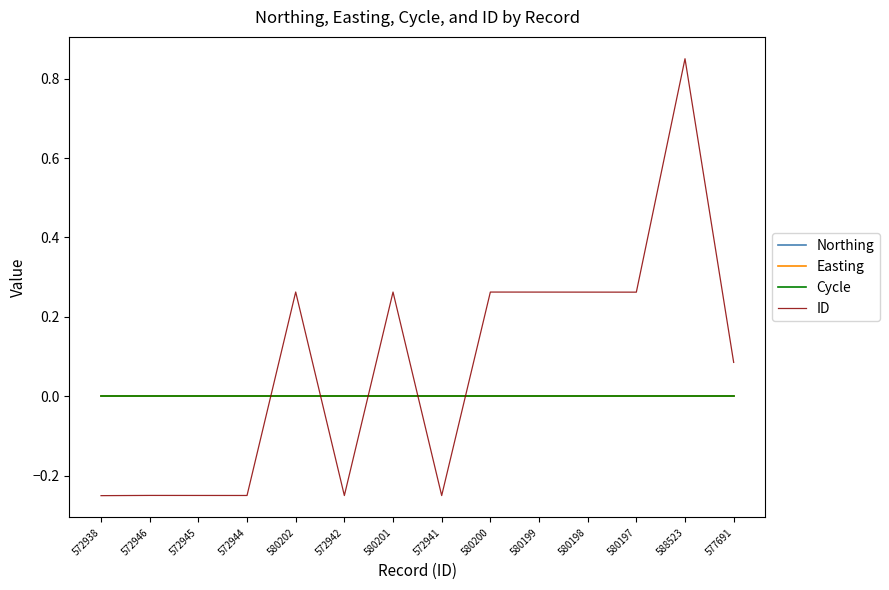

How many lines are shown in the chart?

4